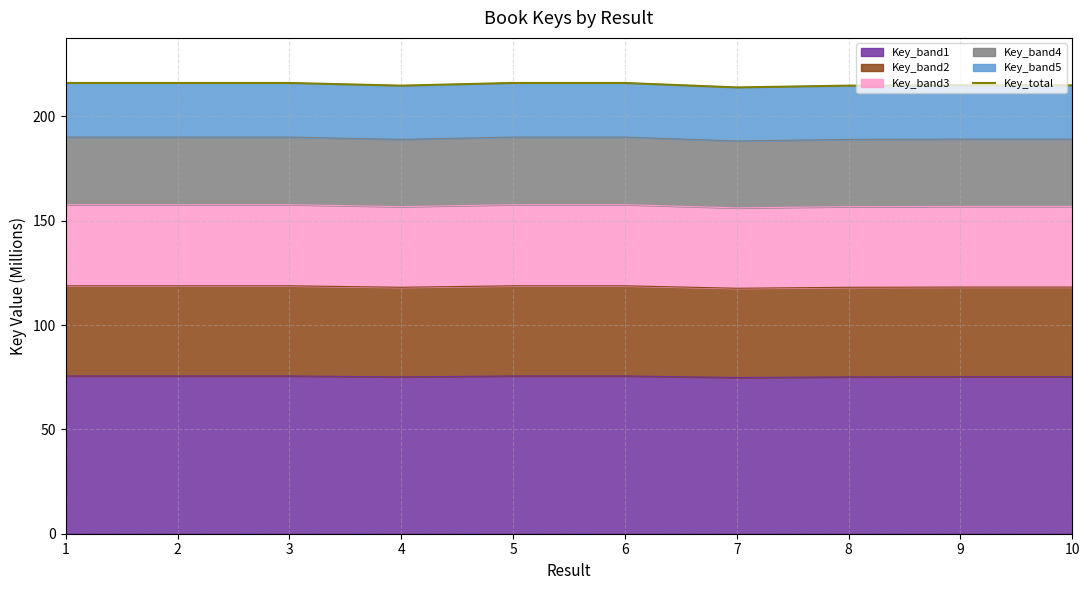

Which category has the highest value across all series?

1